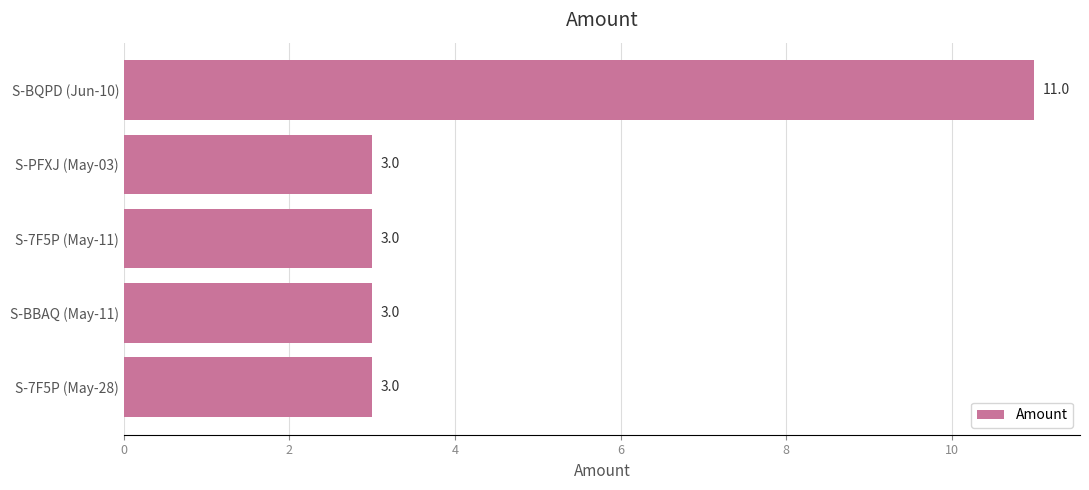

What is the change in value from S-PFXJ (May-03) to S-BQPD (Jun-10)?

+8